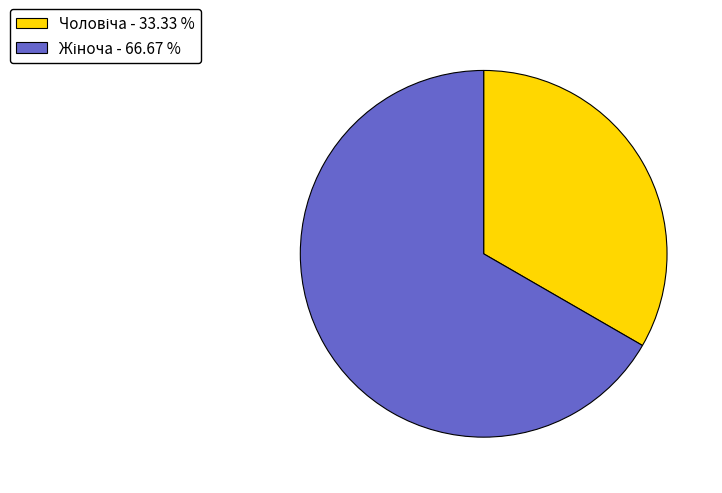

How many slices are in this pie chart?

2